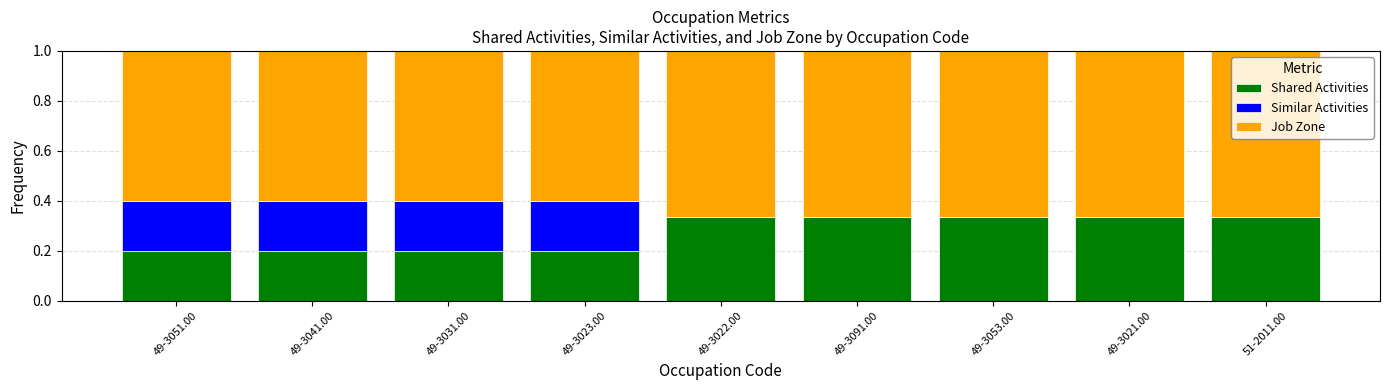

What is the total value across all series at 49-3031.00?

1.0